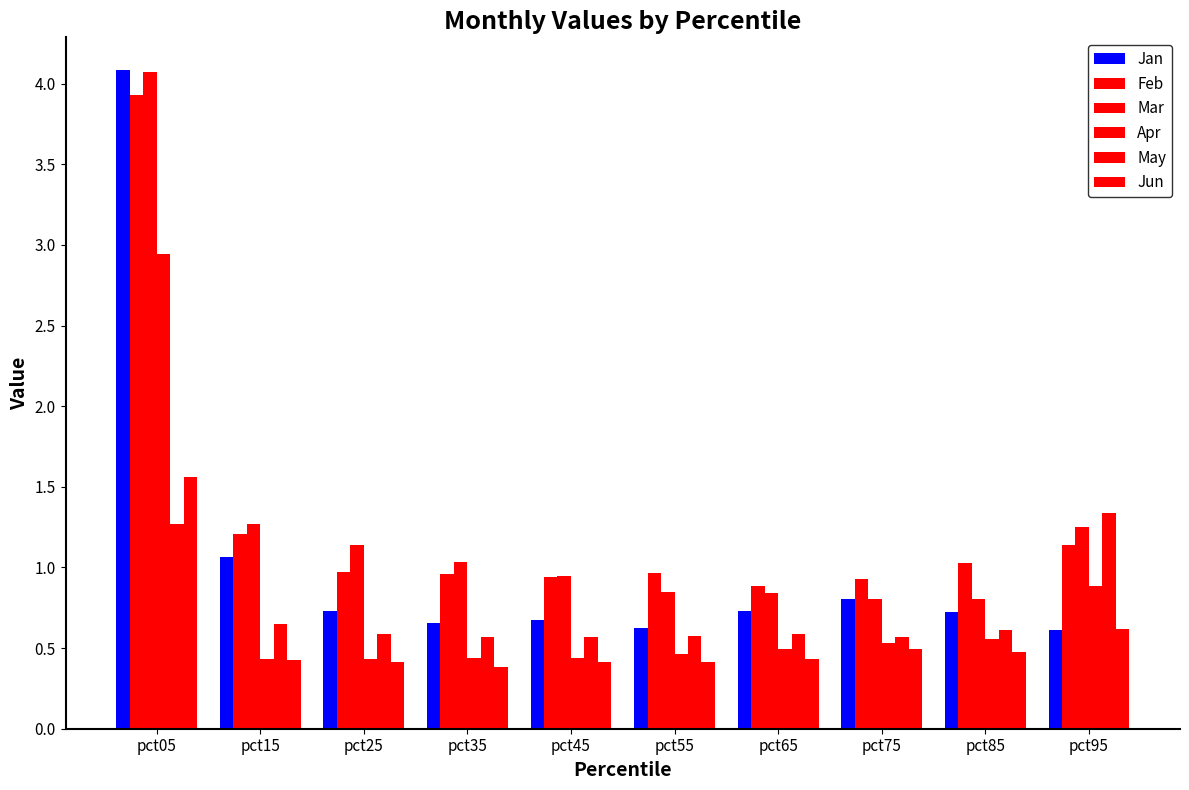

At which category is the sum across all series the highest?

pct05